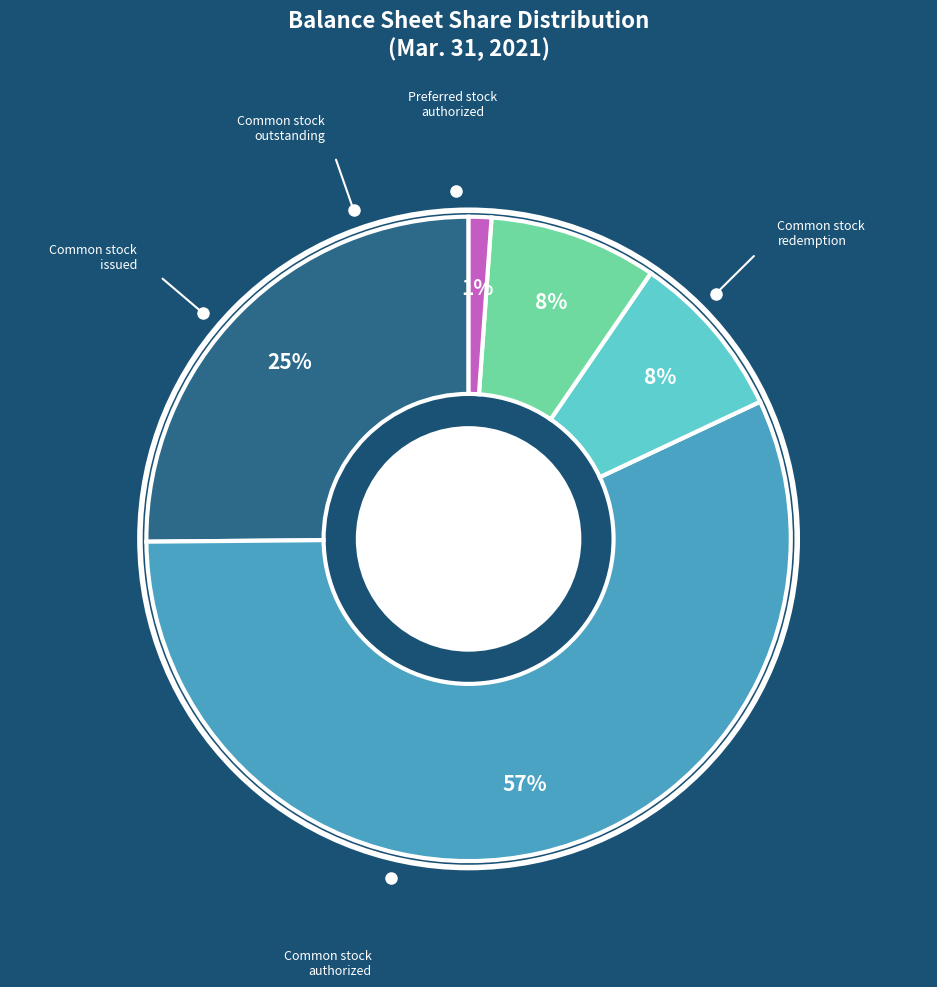

To the nearest percent, what is the average slice percentage?

20%